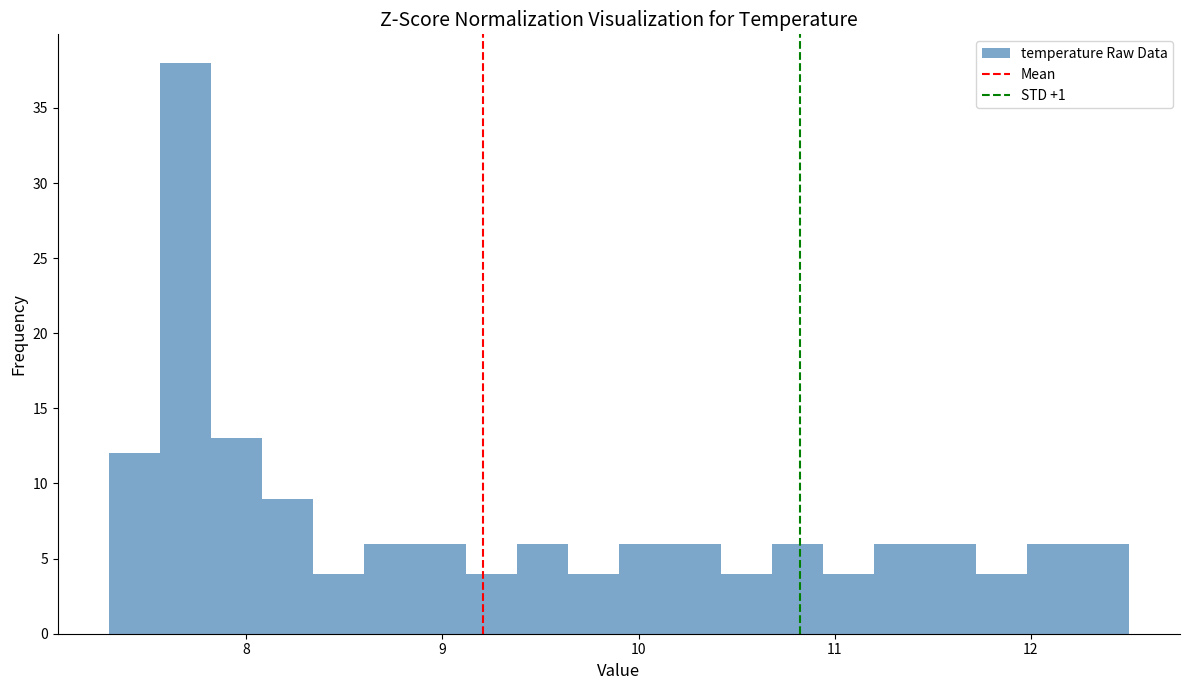

Around what value on the x-axis is the tallest bar? Give the approximate position of its centre, as read against the axis.

7.7